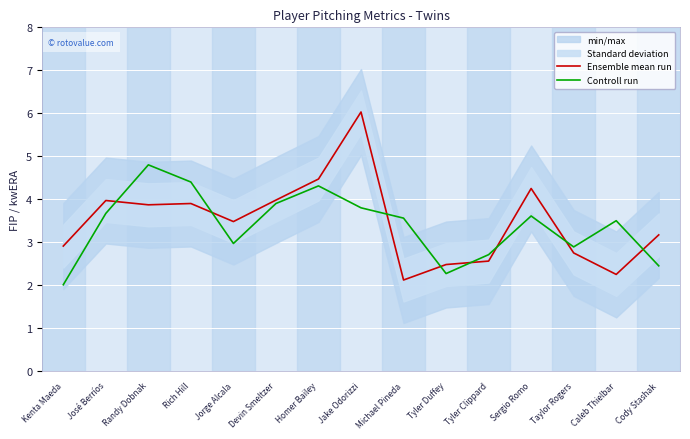

What is the highest value of the Controll run series?

4.8